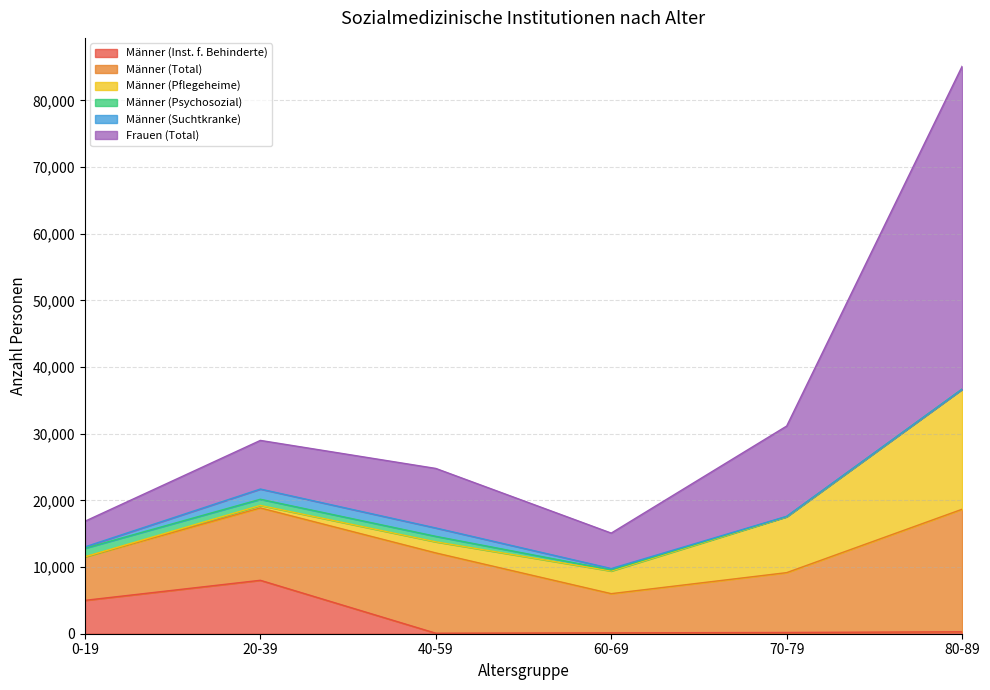

Is the value of Männer (Pflegeheime) at 70-79 greater than the value of Männer (Inst. f. Behinderte) at 20-39?

Yes